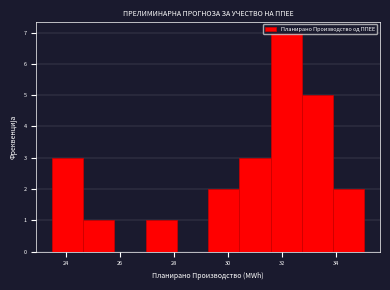

Reading left to right, transcribe this chart: for each bar, give the range it covers on the x-axis and its height. Neither the bar edges nor the heights are printed on the chart, so give them approximately, as read against the axes.

23.4 to 24.6: 3
24.6 to 25.8: 1
25.8 to 27.0: 0
27.0 to 28.2: 1
28.2 to 29.2: 0
29.2 to 30.4: 2
30.4 to 31.6: 3
31.6 to 32.8: 7
32.8 to 34.0: 5
34.0 to 35.0: 2